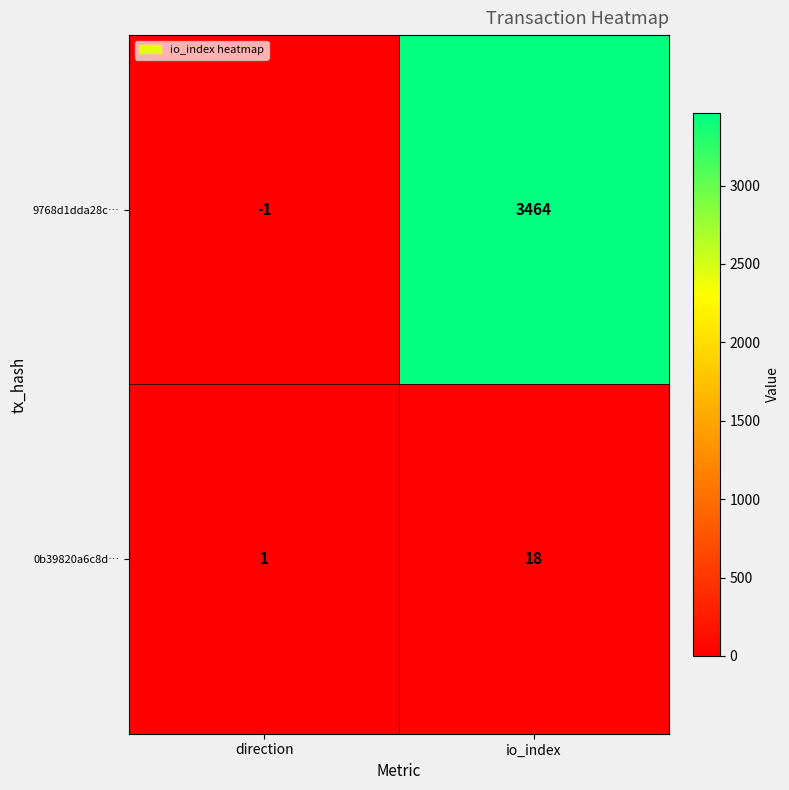

Rank the series at io_index from highest to lowest value.

9768d1dda28c…, 0b39820a6c8d…